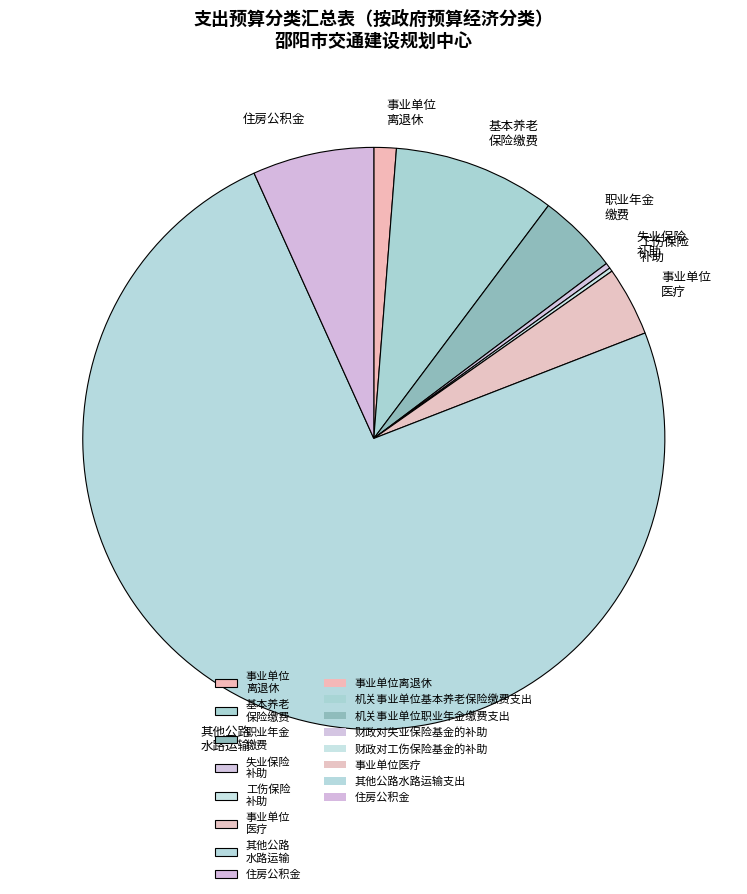

Is it true that 事业单位 离退休 is 1% of the pie?

True